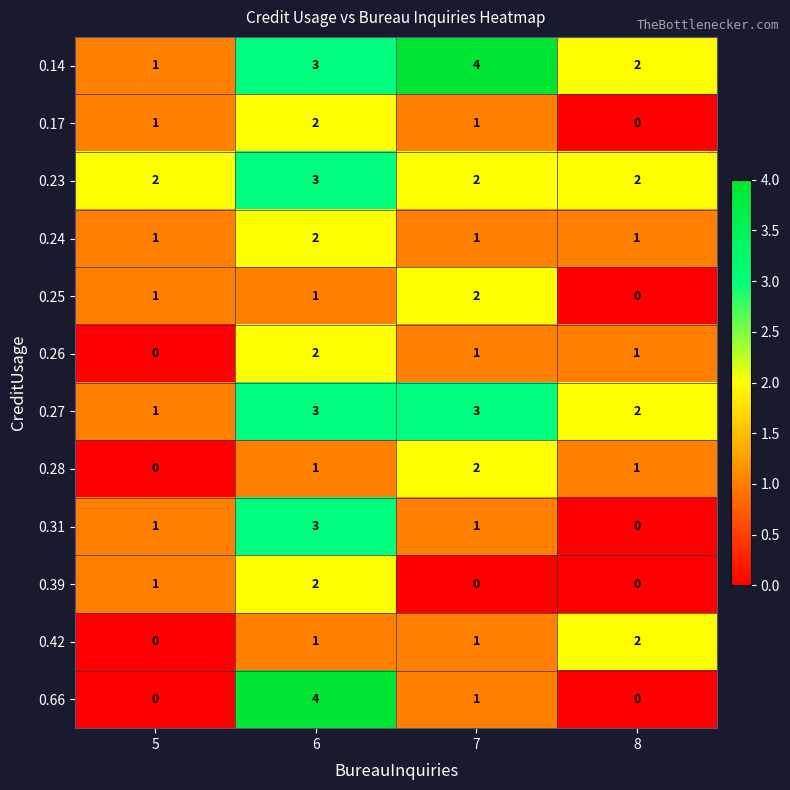

At how many categories does at least one series exceed 3?

2